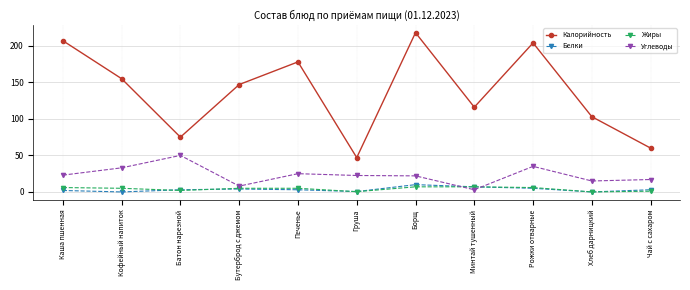

Is it true that Калорийность equals 147.0 at Бутерброд с джемом?

True